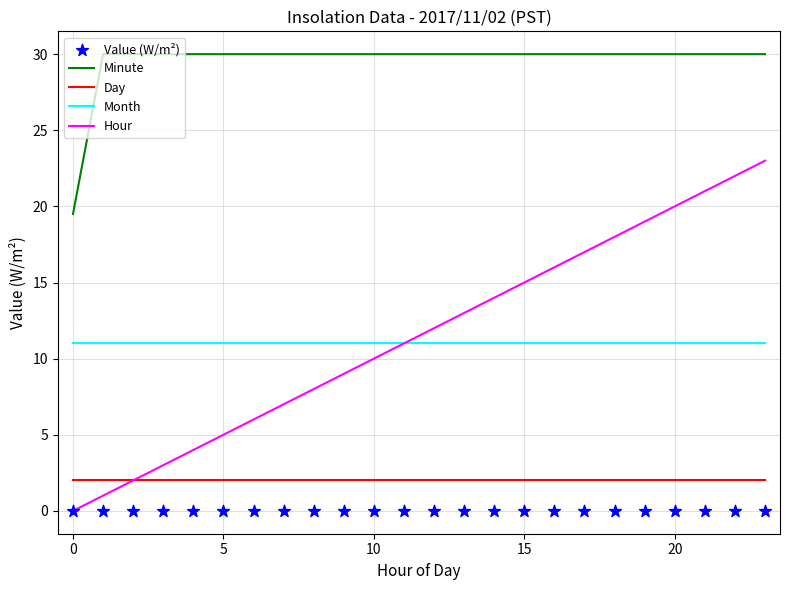

What are all the series names shown in the legend?

Minute, Day, Month, Hour, Value (W/m²)